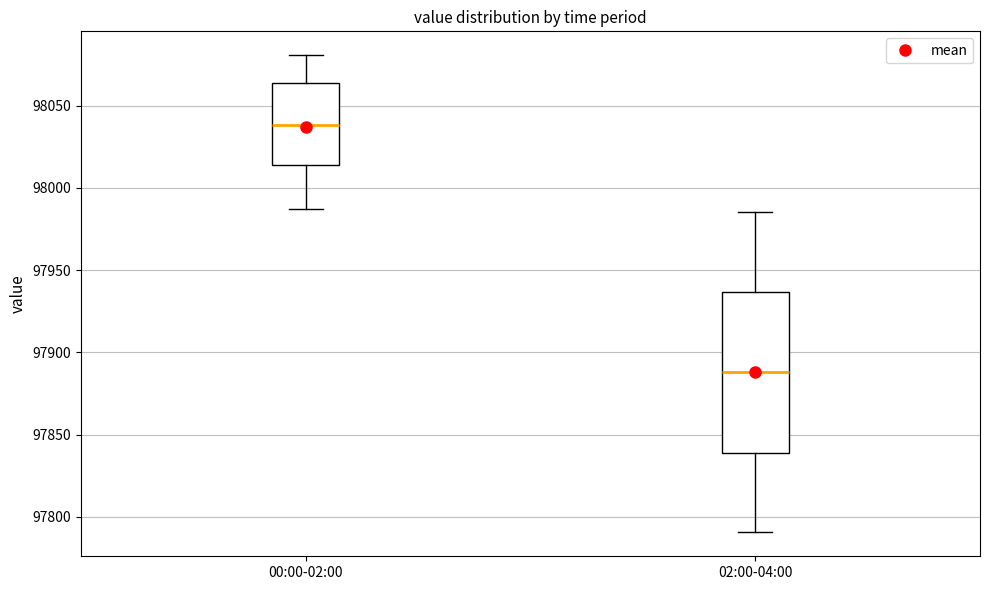

Reading left to right, transcribe this box plot: for each box, give where its median line is, the range the box spans, and where its two whiskers end, as read against the y-axis. The values are not printed on the chart, so give them approximately, as read against the axis.

00:00-02:00: median 98040, box 98015 to 98065, whiskers 97985 to 98080
02:00-04:00: median 97890, box 97840 to 97935, whiskers 97790 to 97985